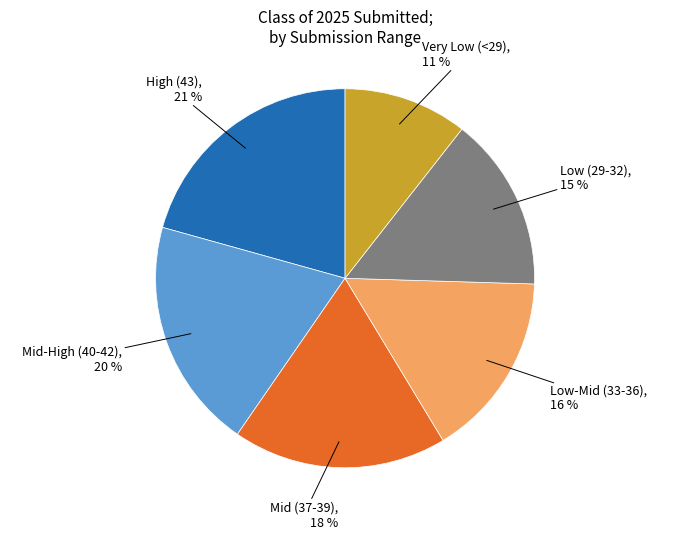

To the nearest percent, what is the average slice percentage?

17%